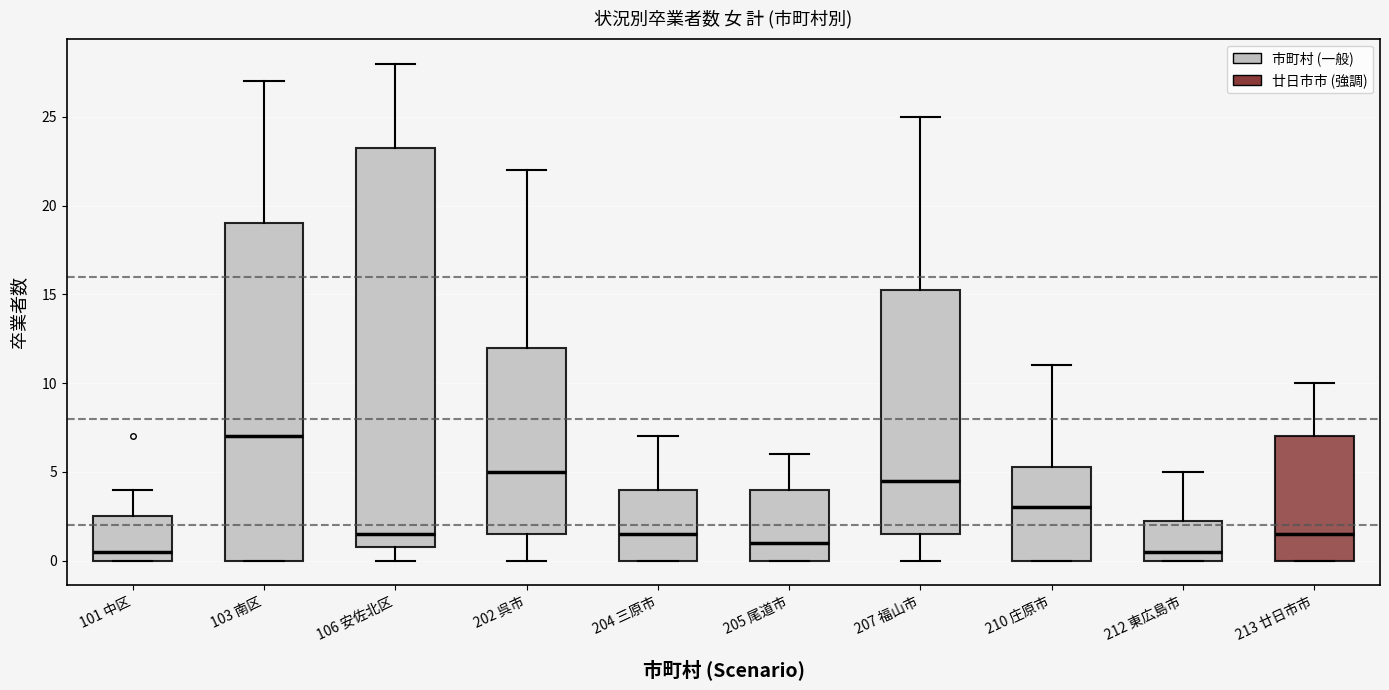

Where does the median line of the box for 205 尾道市 sit on the y-axis? The values are not printed on the chart, so give them approximately, as read against the axis.

1.0